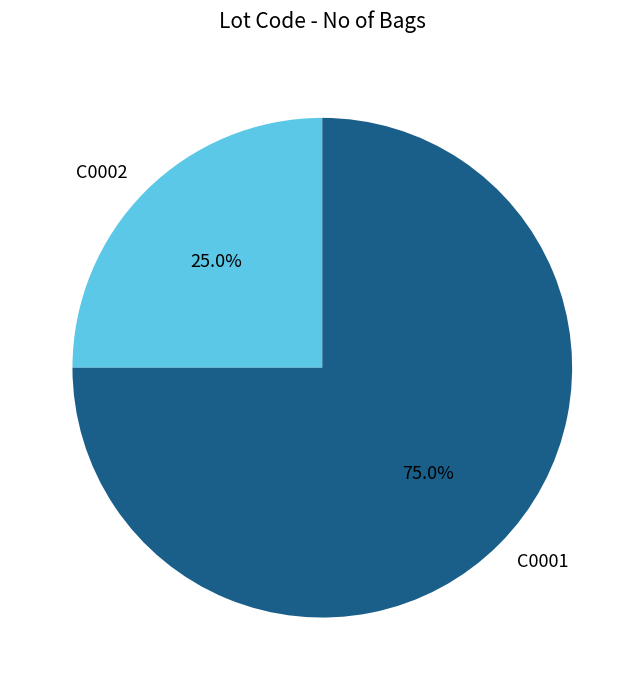

To the nearest percent, what portion does C0002 represent?

25%